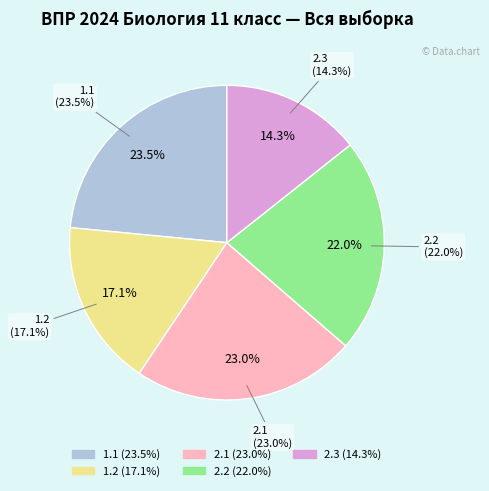

True or false: 2.3 accounts for 20% of the total.

False